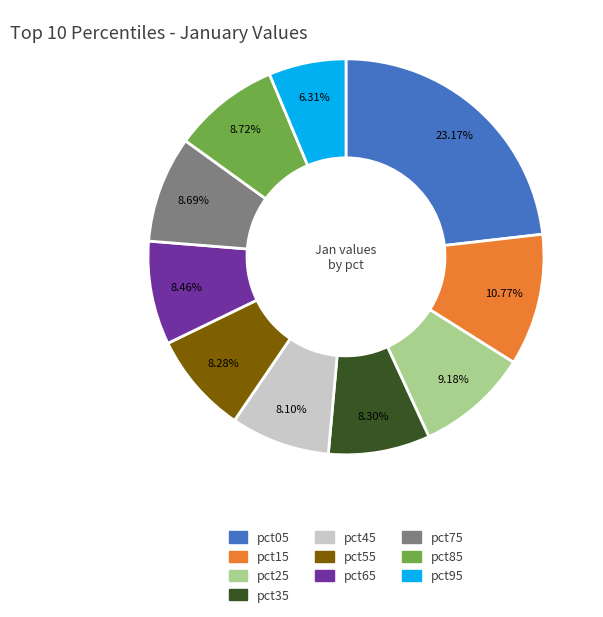

Combined, do pct35 and pct75 account for over 50%?

No